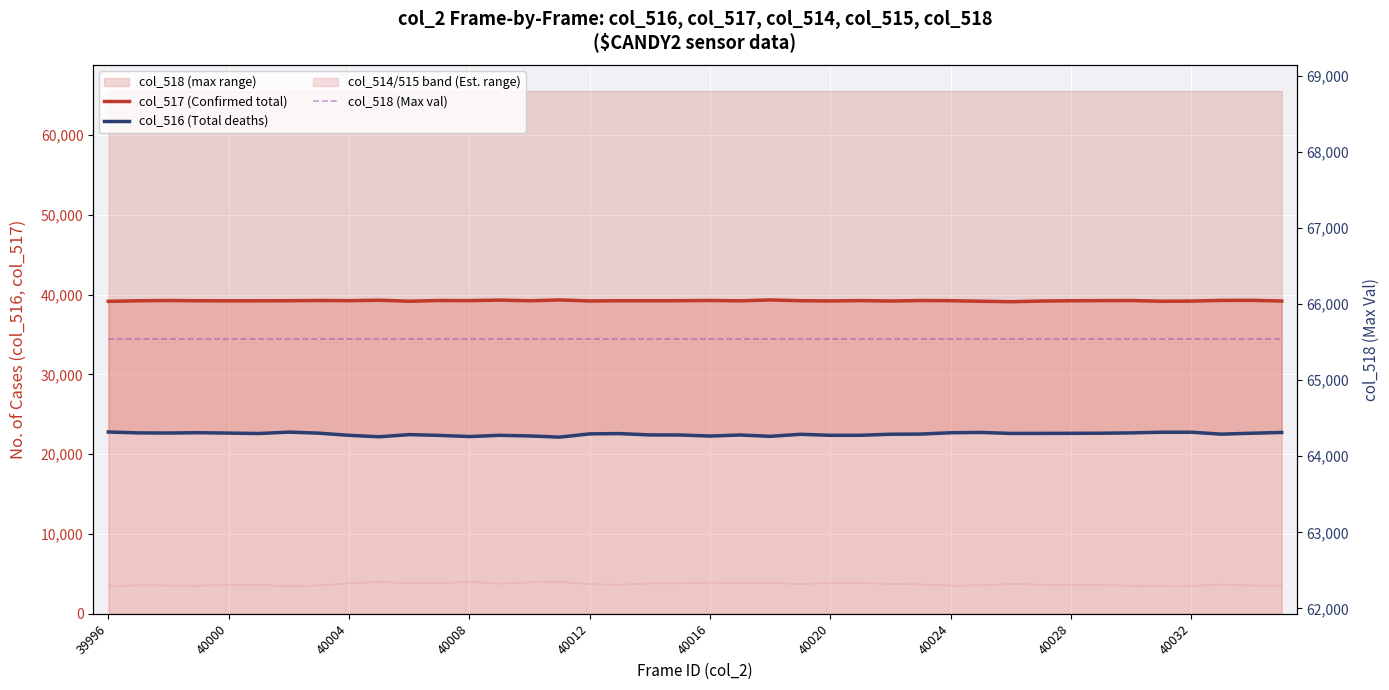

At which label does col_516 (Total deaths) first exceed 22590?

39996